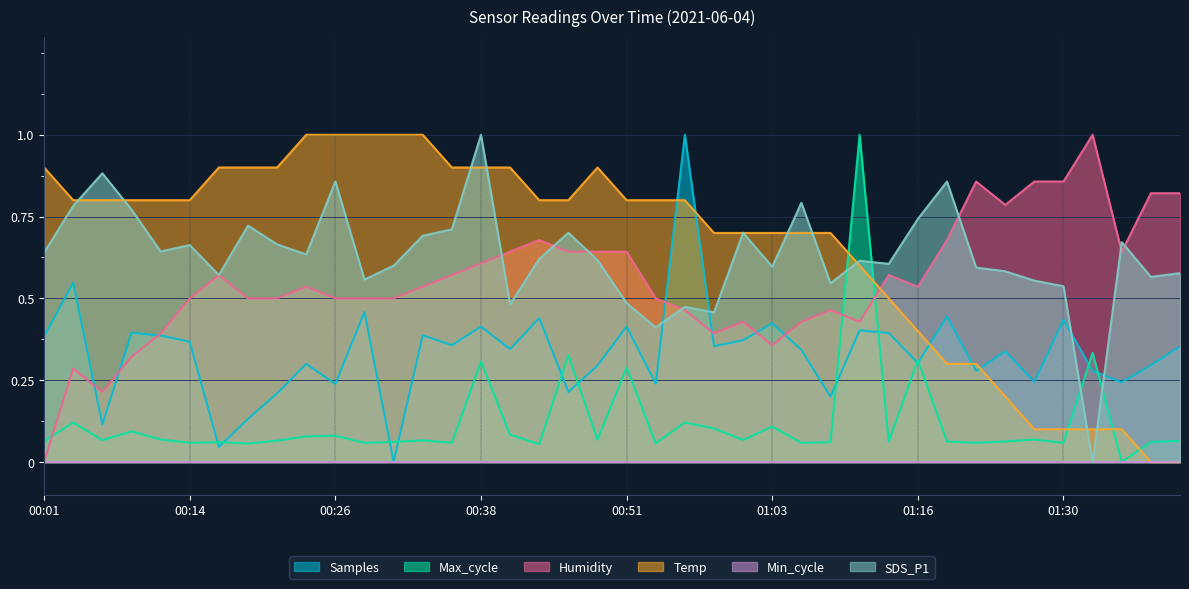

How many data points does each series have?

40